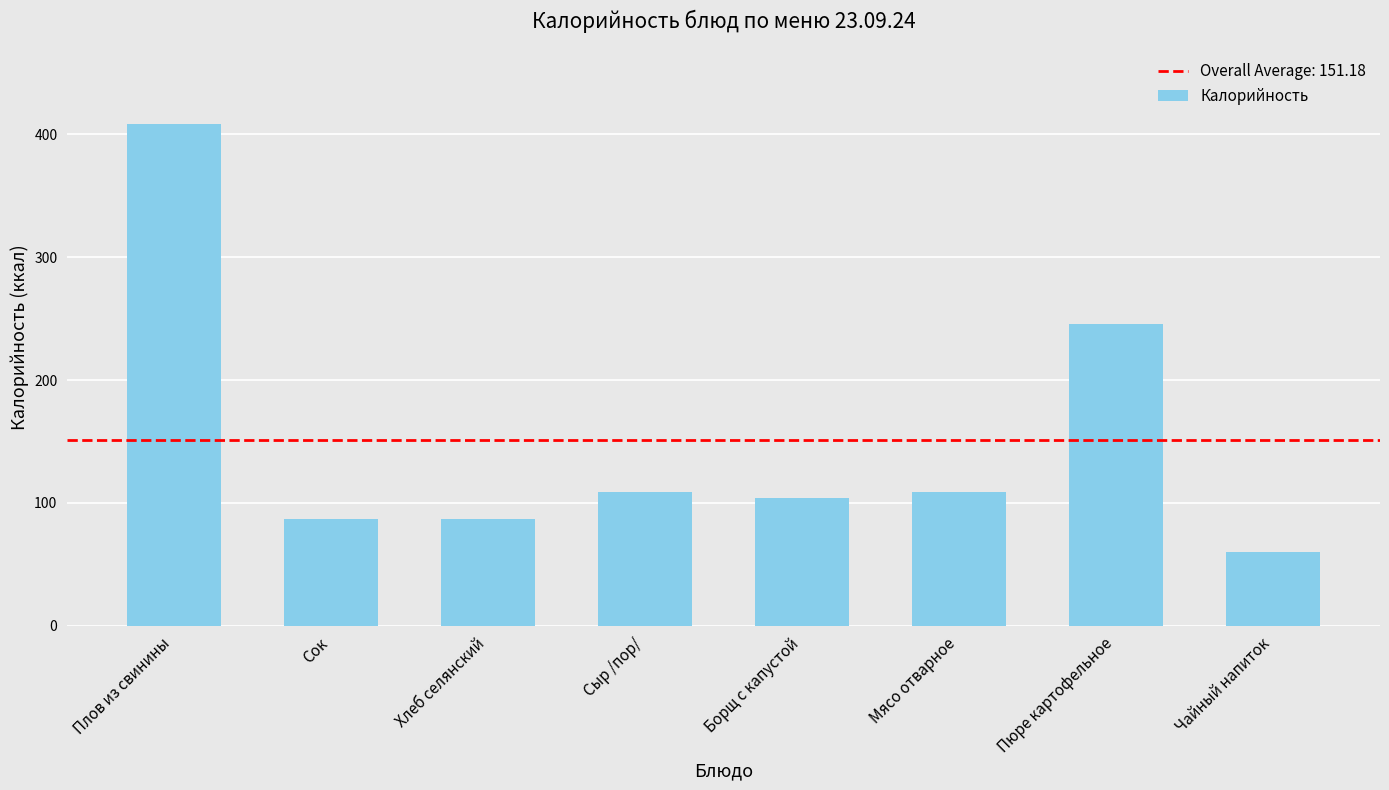

What is the sum of all values?

1209.4